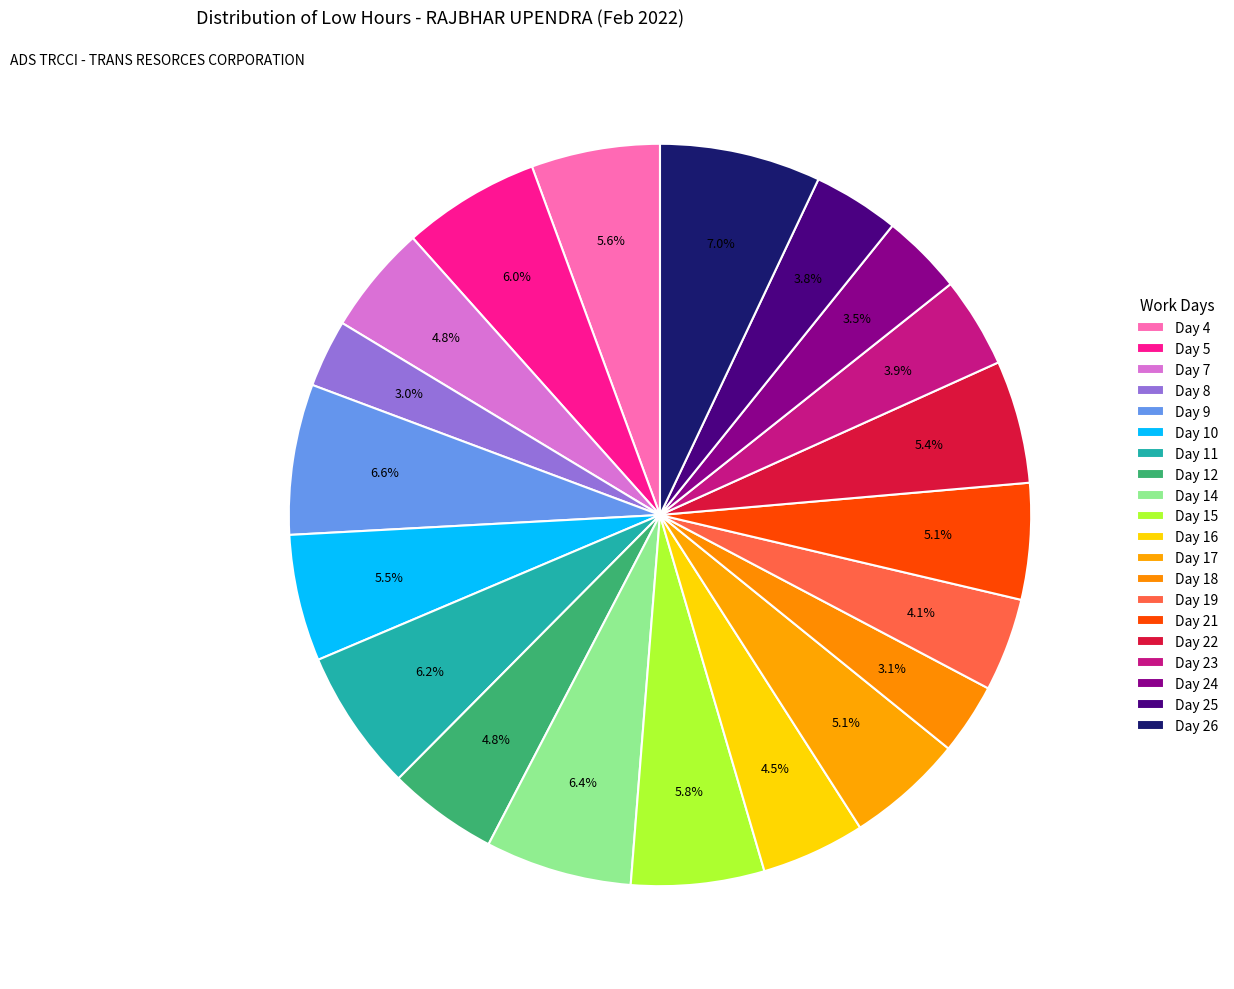

How many segments does this pie chart have?

20